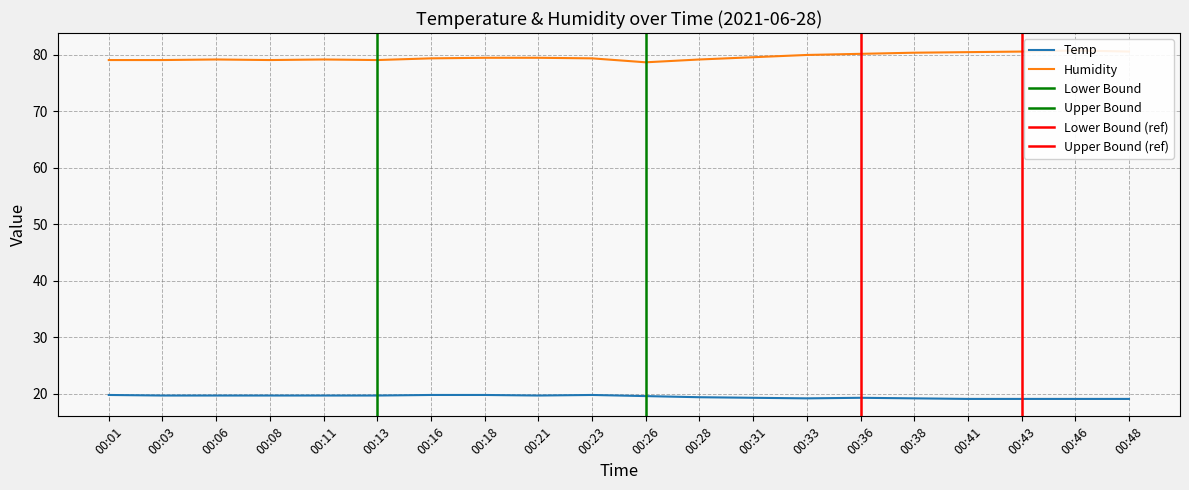

The Temp series shows 19.1 at 00:43. True or false?

True